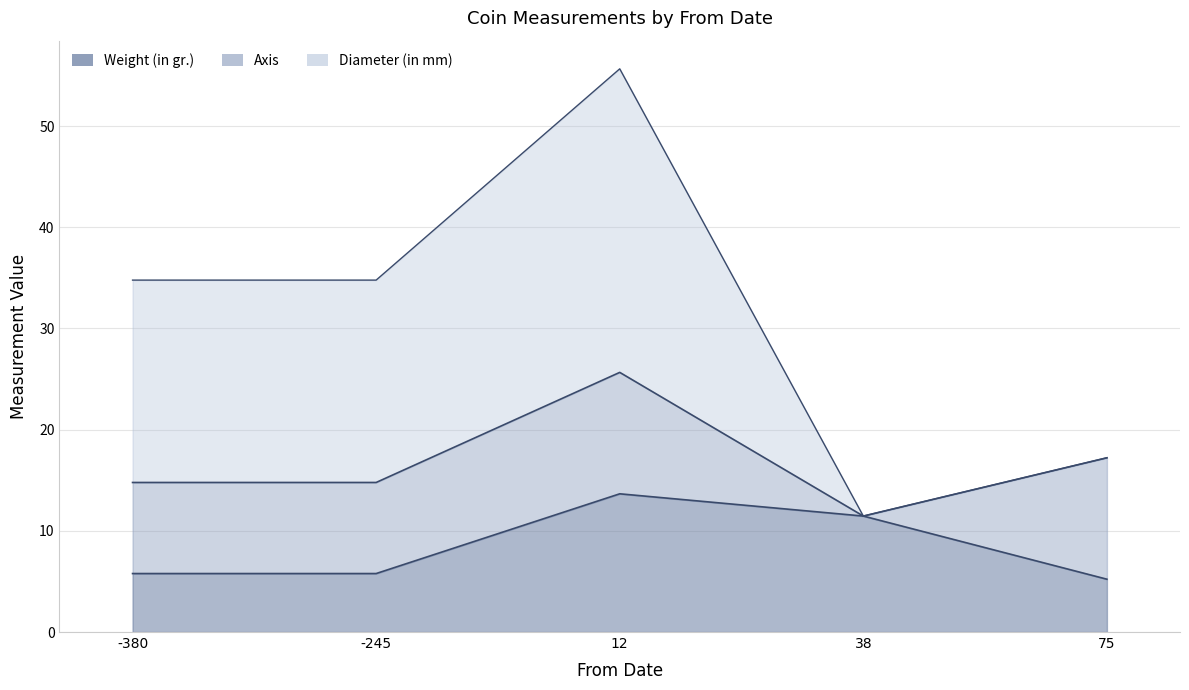

Reading right to left, extract all data points from this chart.

Weight (in gr.): 5.2	11.5	13.7	5.8	5.8
Axis: 12.0	0.0	12.0	9.0	9.0
Diameter (in mm): 0.0	0.0	30.0	20.0	20.0